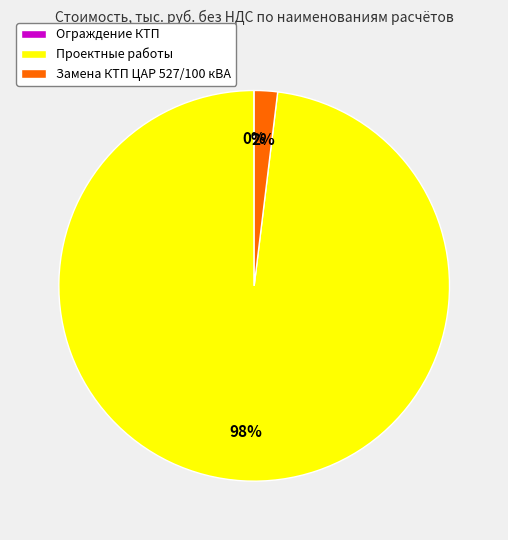

Is it true that Проектные работы is 98% of the pie?

True